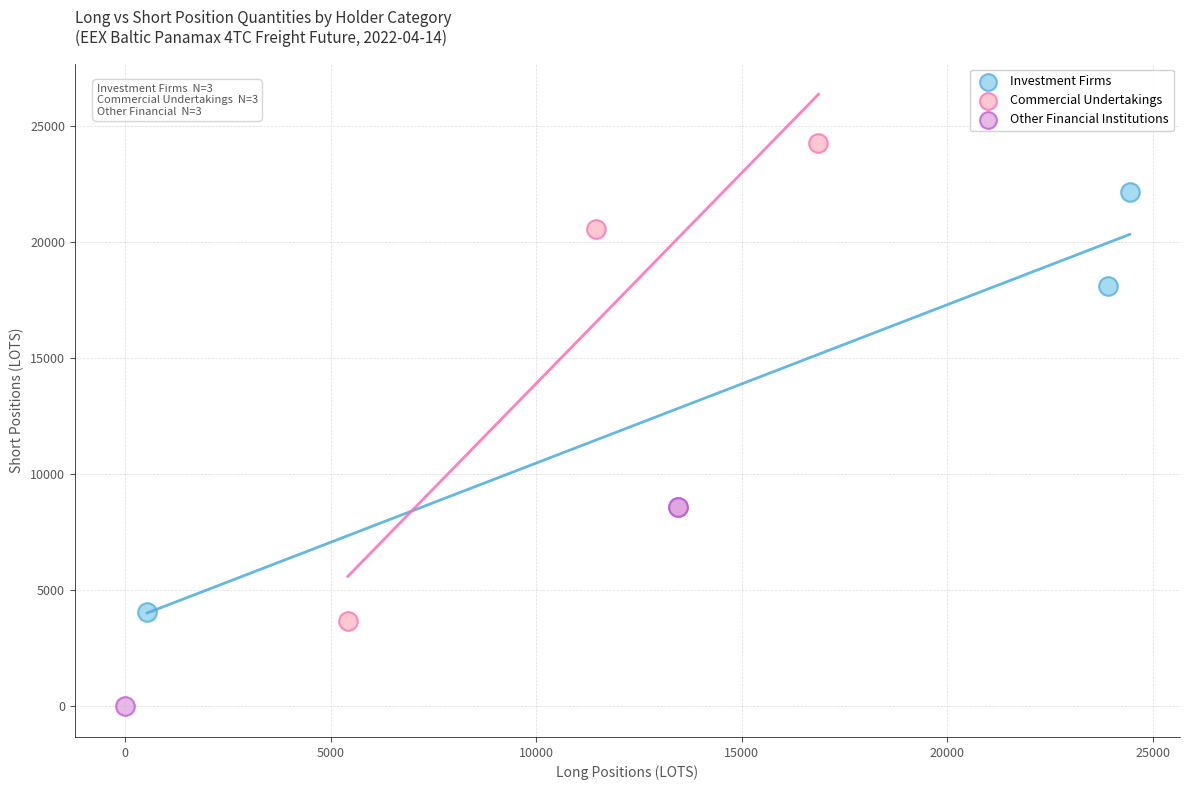

Which series contains the lowest Y value?

Other Financial Institutions